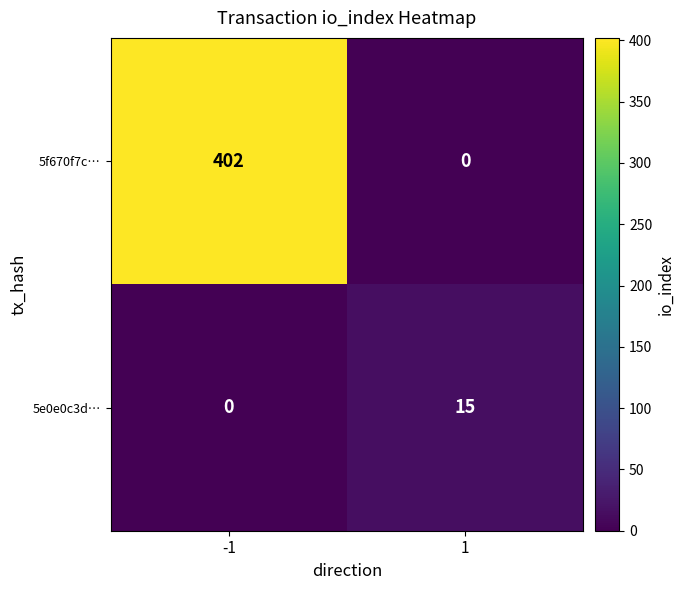

The 5f670f7c… series shows 0 at 1. True or false?

True